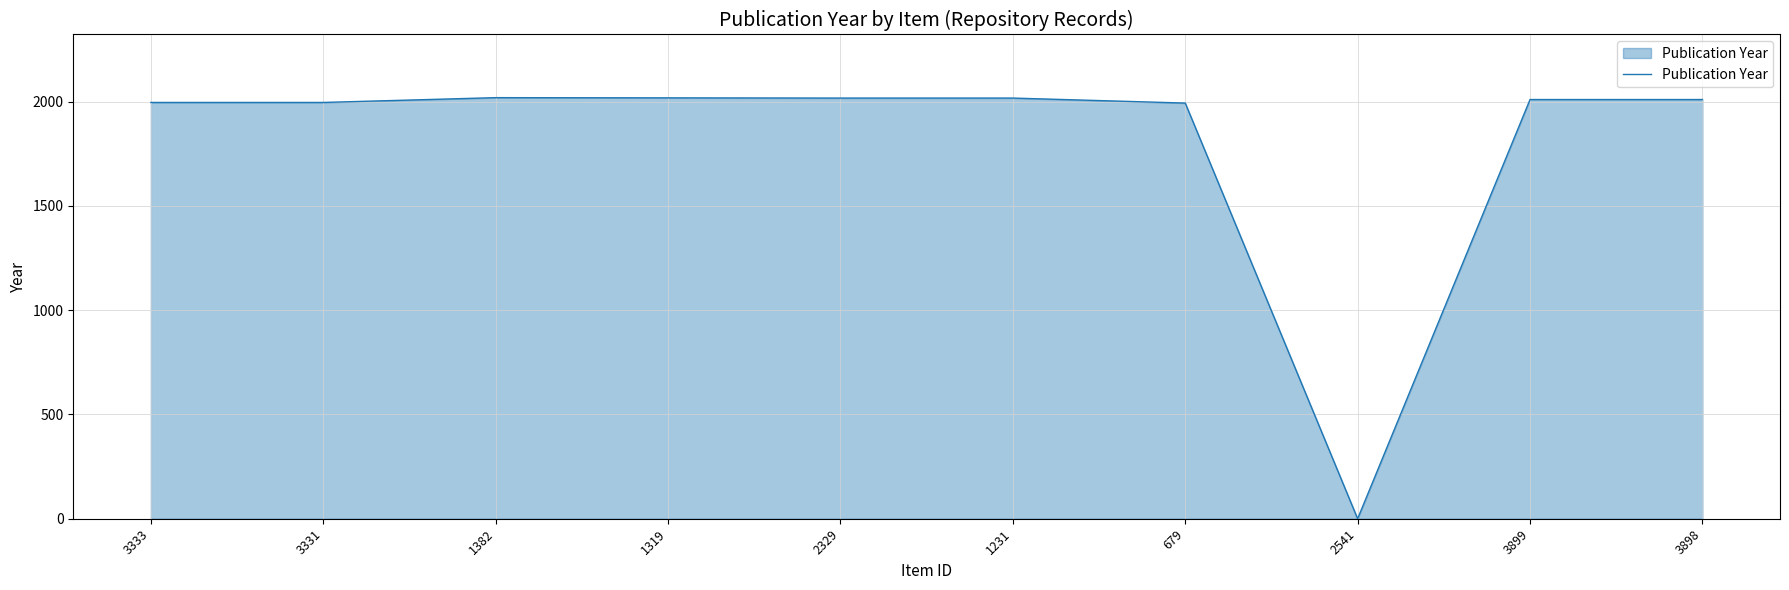

Approximately how many times larger is the value at 1231 compared to 3899?

1.0